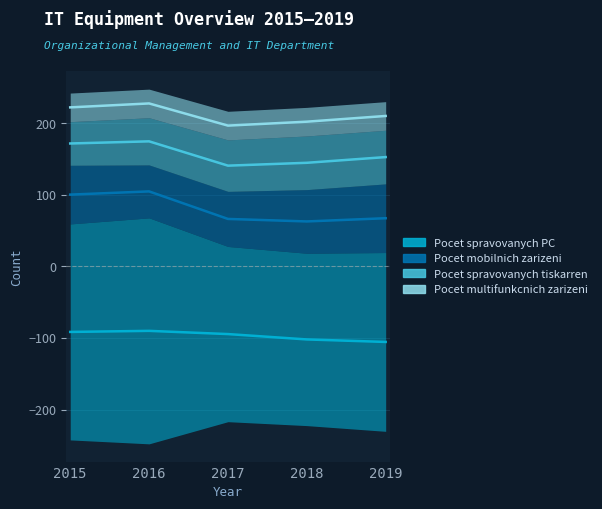

True or false: Pocet spravovanych tiskarren and Pocet spravovanych PC cross at least once.

False